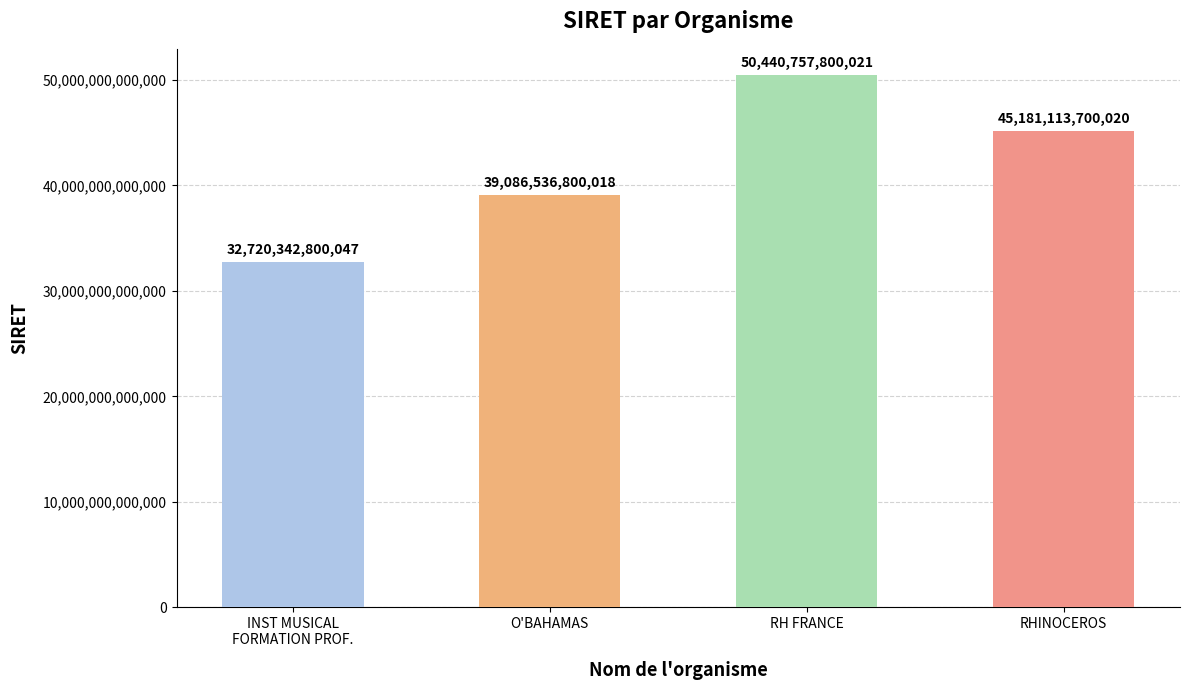

True or false: the data shows 45181113700020 at RHINOCEROS.

True